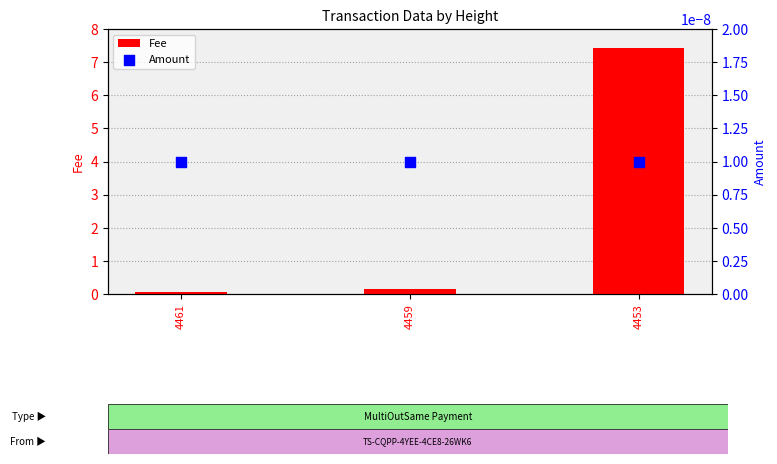

Which series has the largest Y range (max minus min)?

Fee